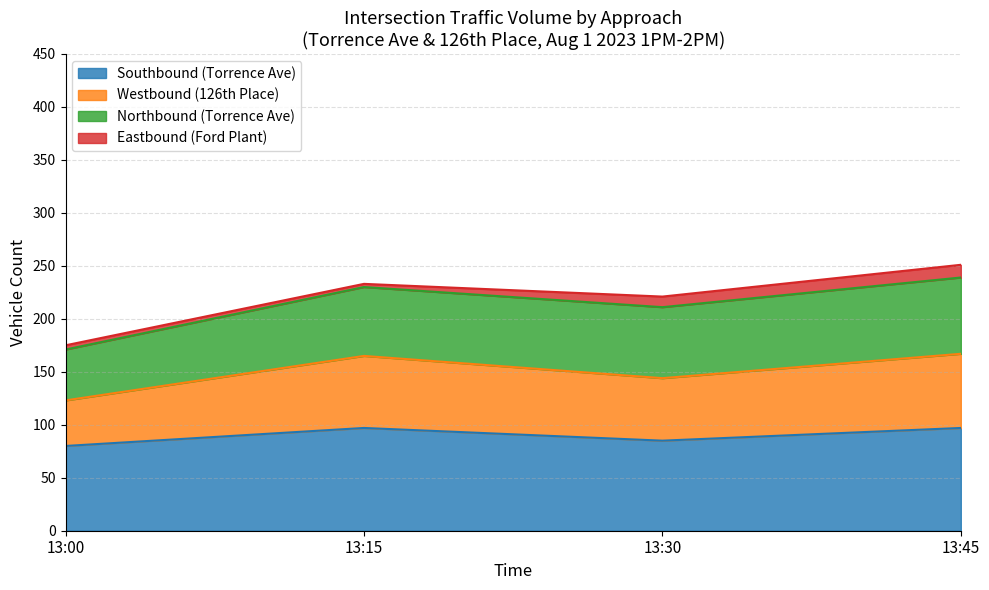

Where is the first local minimum for Southbound (Torrence Ave)?

13:30